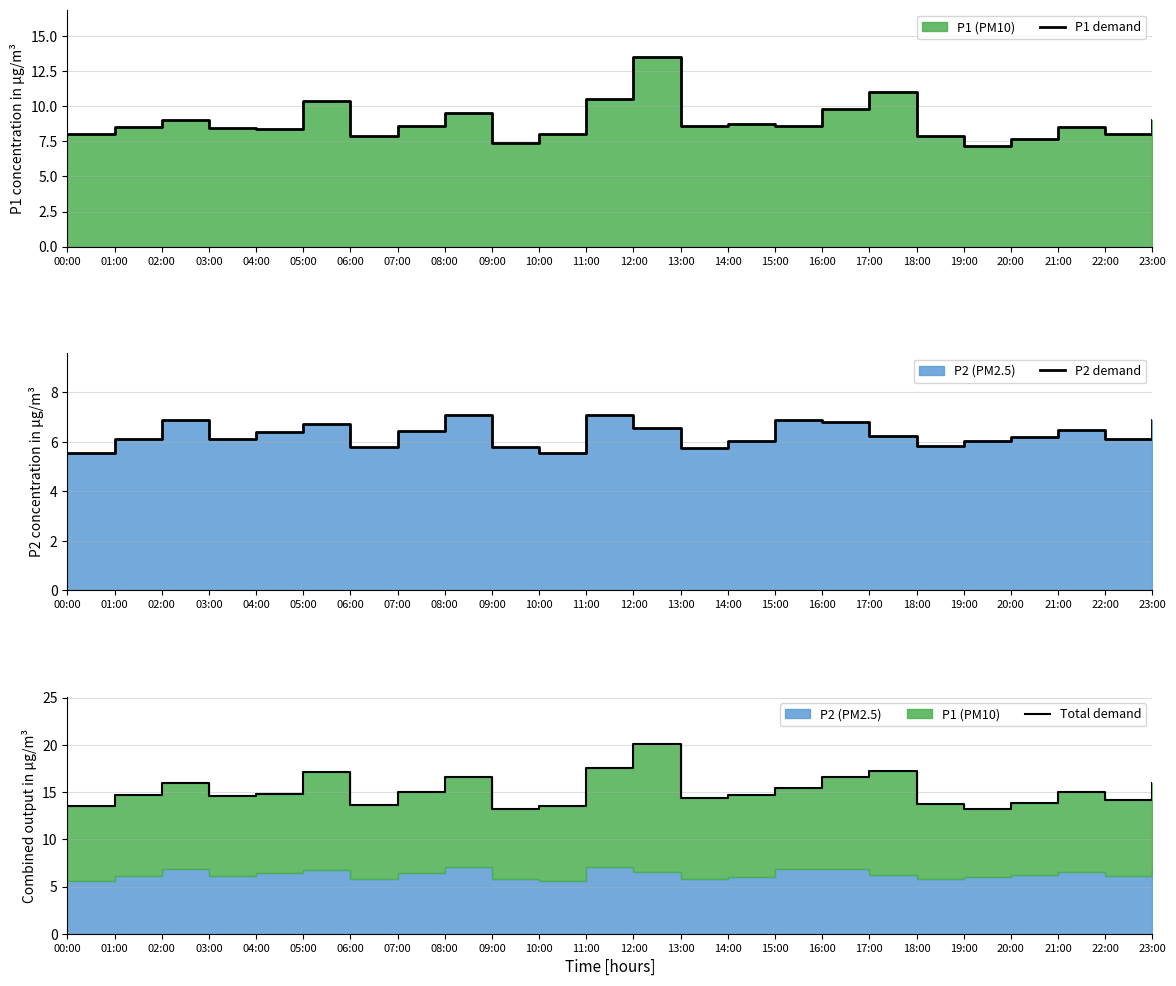

How many lines are shown in the chart?

3